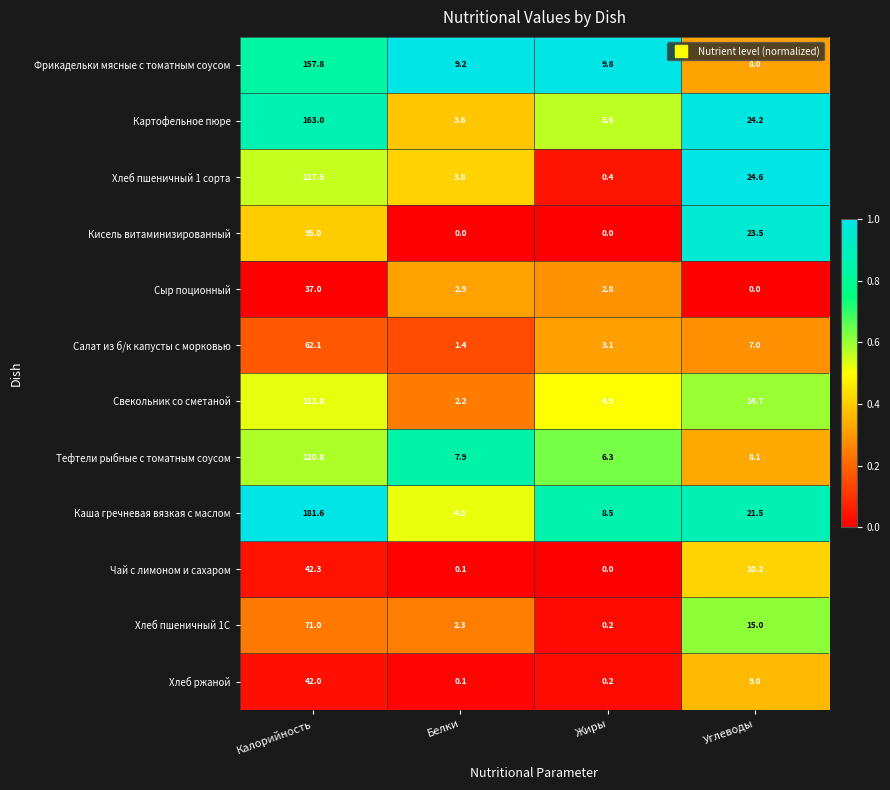

What is the difference between the maximum and minimum values in the Картофельное пюре series?

159.4